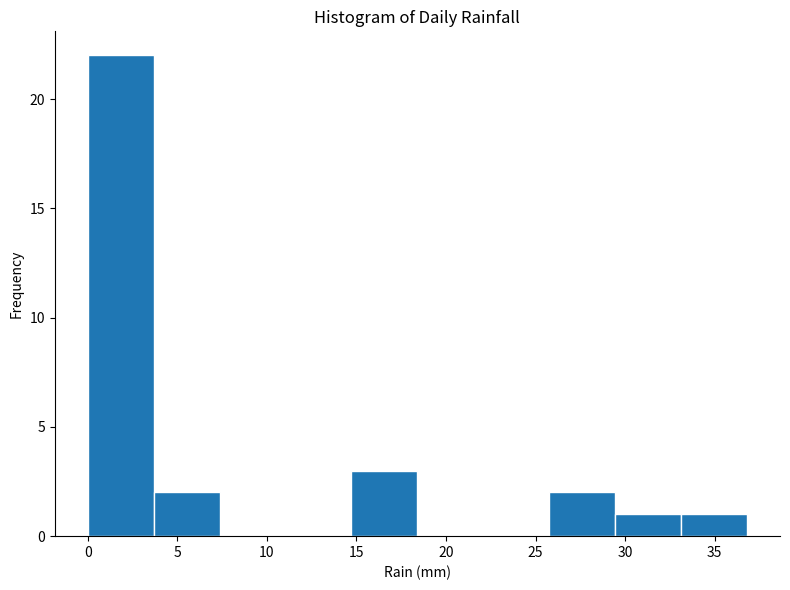

Reading left to right, list every bar in this chart as the range it spans on the x-axis followed by its height. Neither the bar edges nor the heights are printed on the chart, so give them approximately, as read against the axes.

0.0 to 3.5: 22
3.5 to 7.5: 2
7.5 to 11.0: 0
11.0 to 14.5: 0
14.5 to 18.5: 3
18.5 to 22.0: 0
22.0 to 26.0: 0
26.0 to 29.5: 2
29.5 to 33.0: 1
33.0 to 37.0: 1